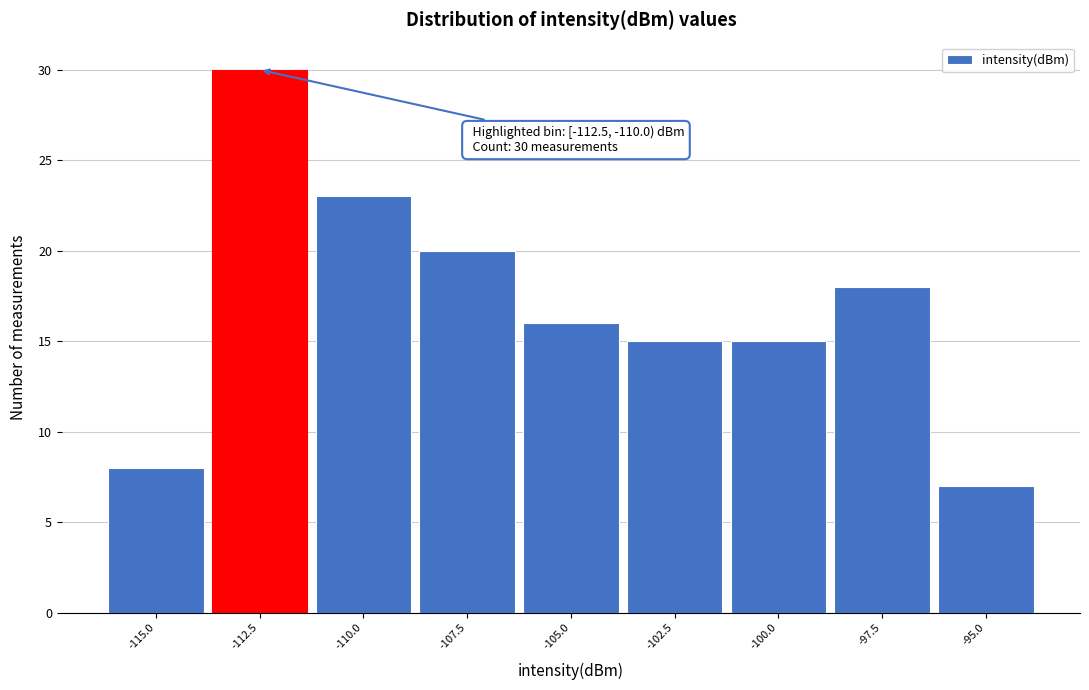

Reading left to right, what are all the values shown in this chart?

8	30	23	20	16	15	15	18	7